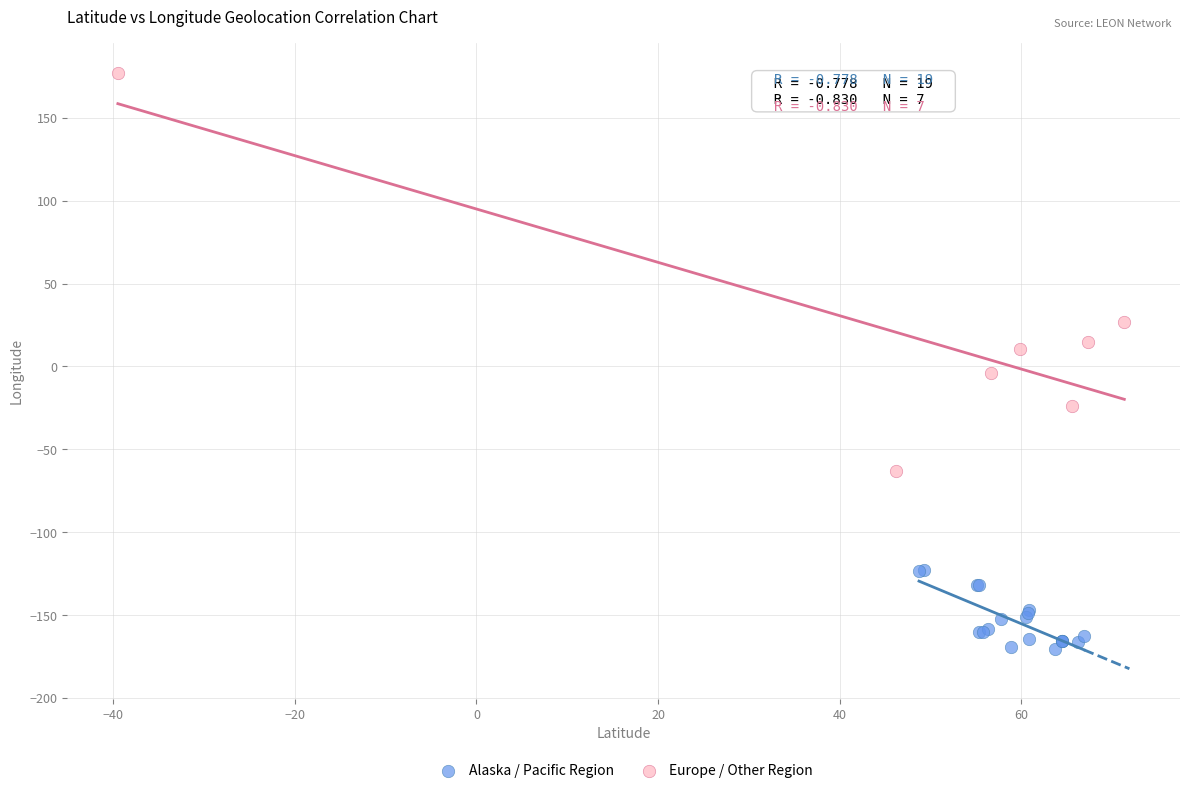

Which series has the widest spread of Y values?

Europe / Other Region